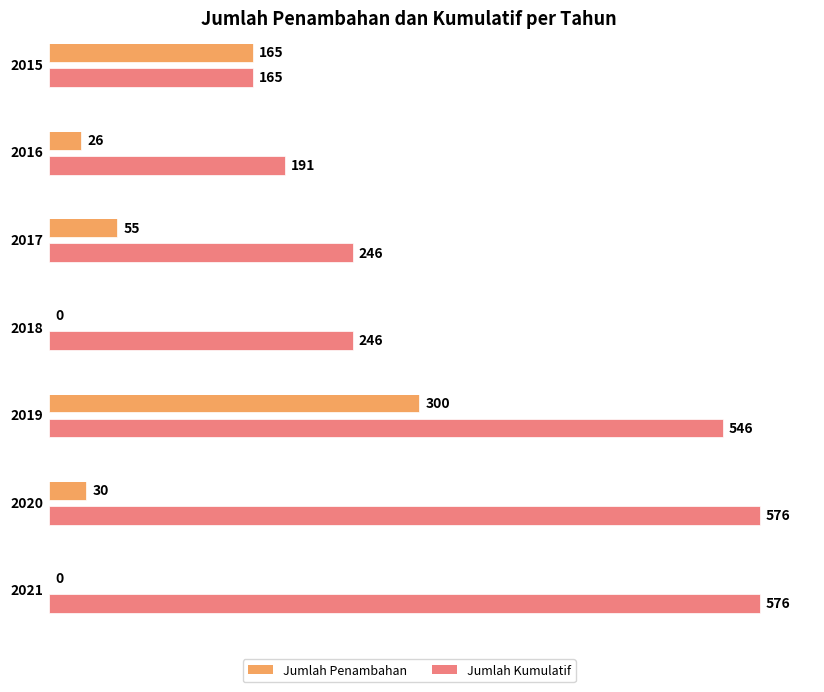

List the labels in order of Jumlah Kumulatif value, largest first.

2020, 2021, 2019, 2017, 2018, 2016, 2015